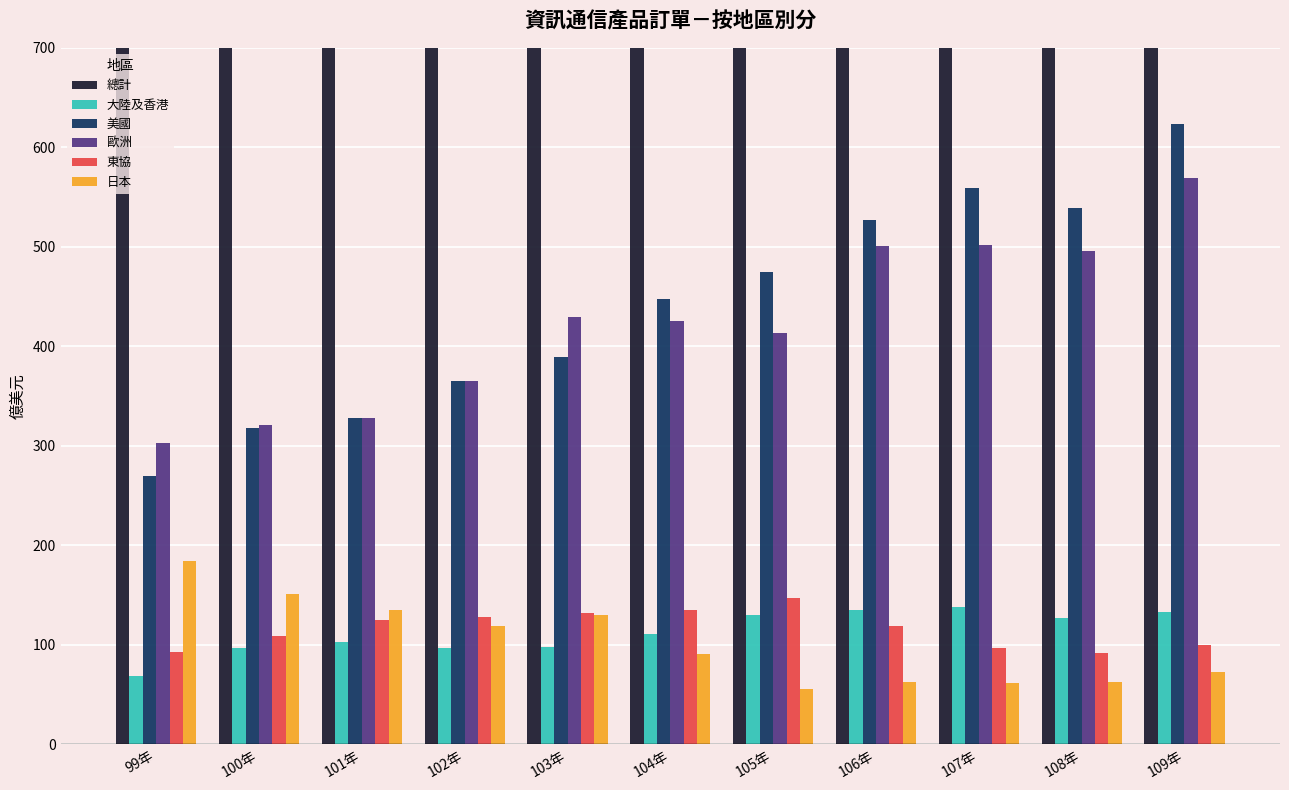

Where is 大陸及香港 nearest to the value 103?

101年